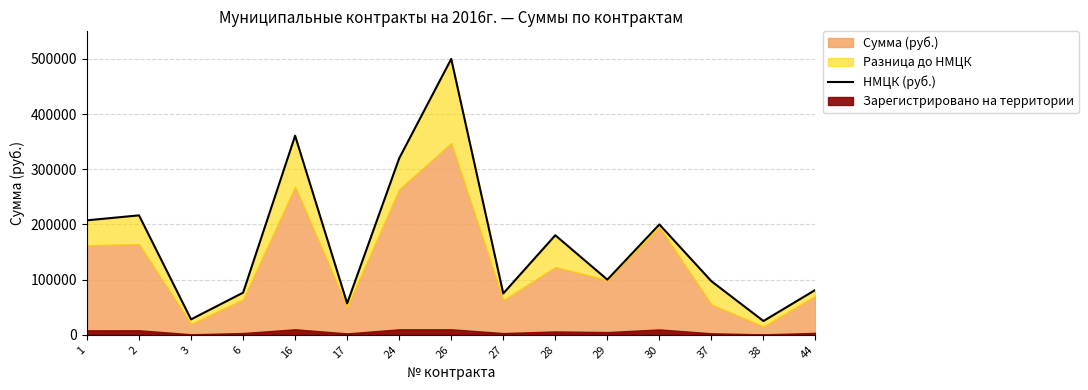

Which has a higher value, 17 or 3?

17